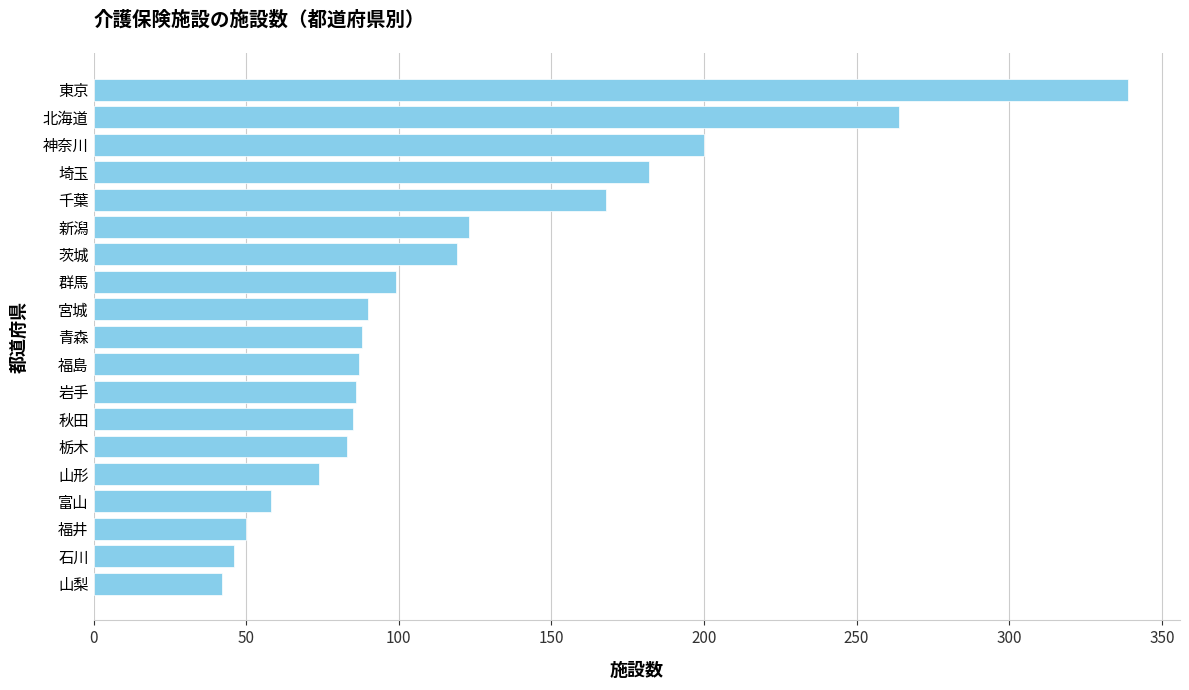

What is the difference between the maximum and minimum values?

297